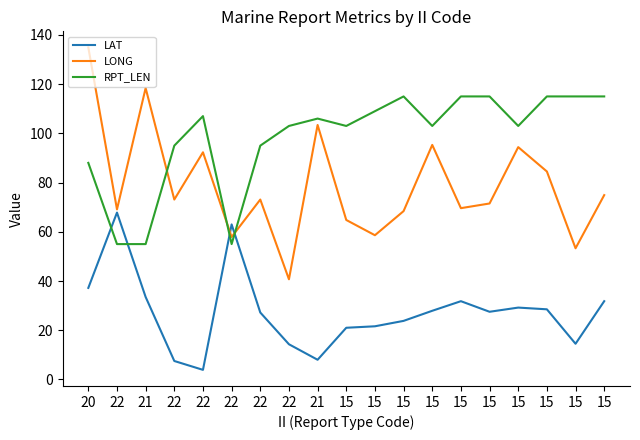

How many values in the LONG series are below 73?

9